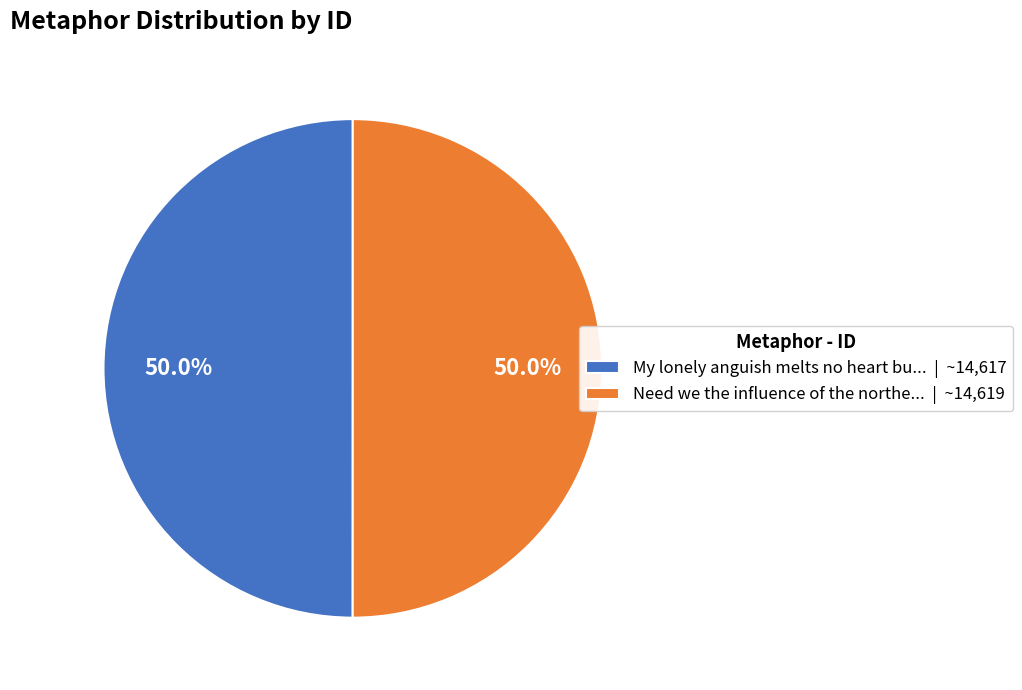

How many segments does this pie chart have?

2